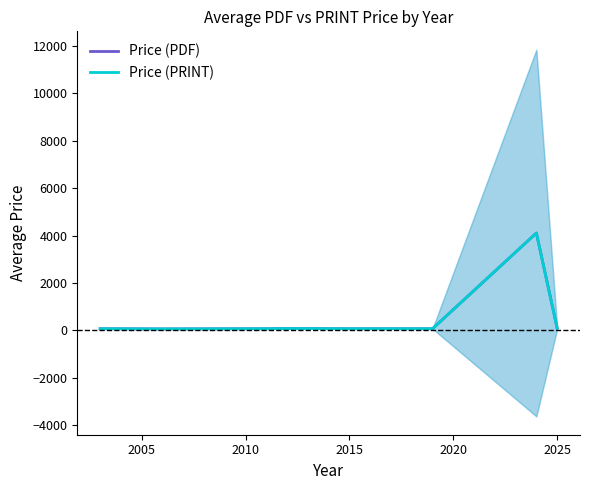

What are all the series names shown in the legend?

Price (PDF), Price (PRINT)